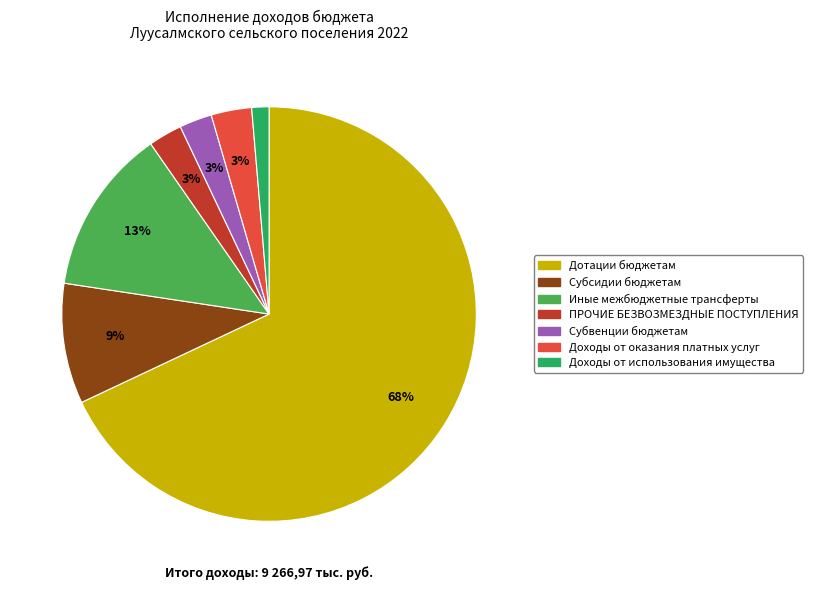

What is the largest slice in the pie chart?

Дотации бюджетам